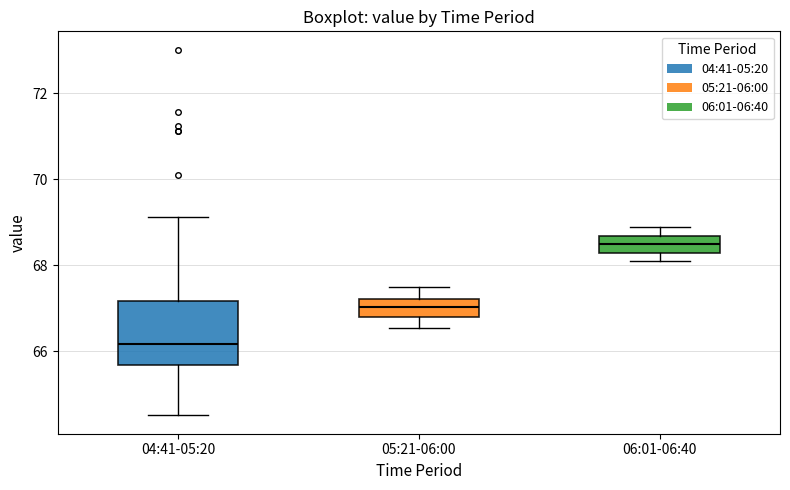

Comparing the boxes themselves (not the whiskers), which one is the tallest?

04:41-05:20